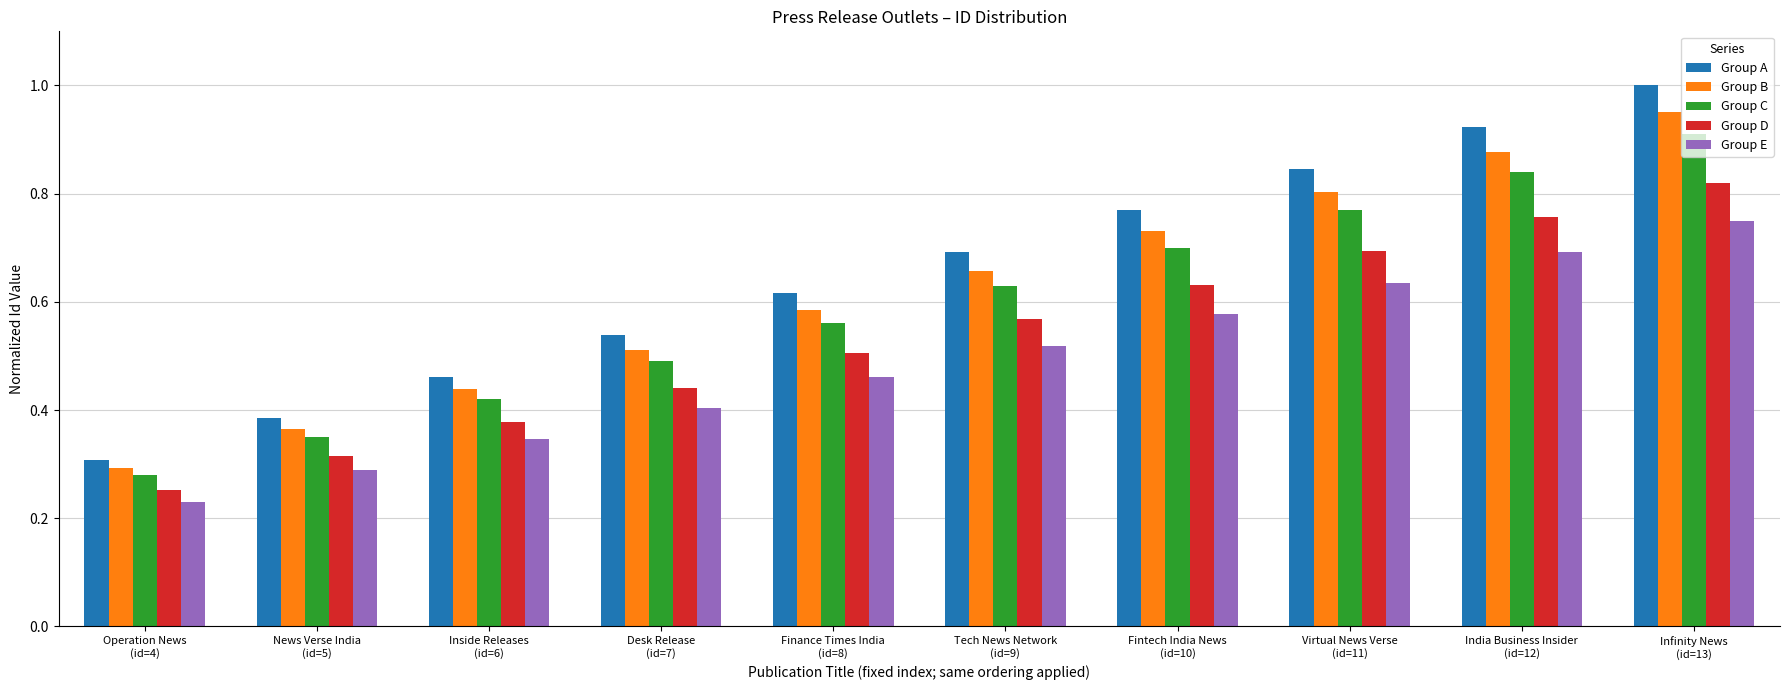

Which series has the largest range (max minus min)?

Group A